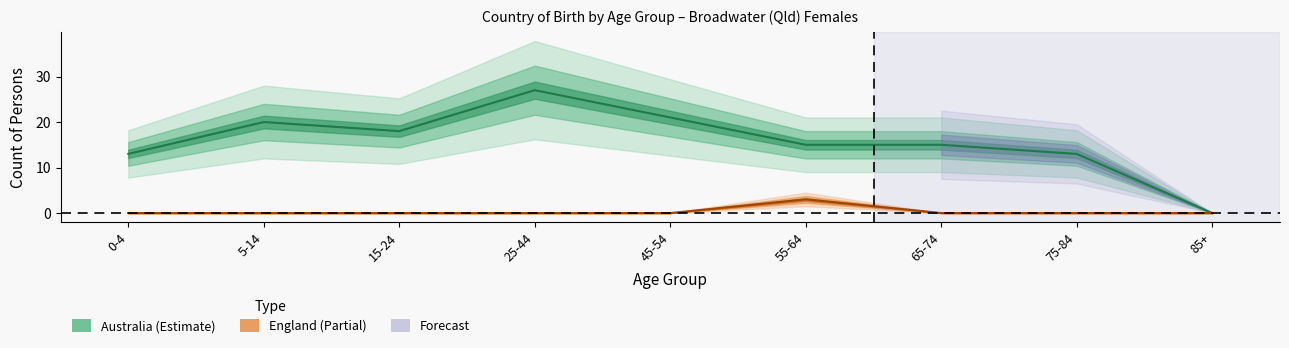

The Australia_female series shows 15 at 55-64. True or false?

True